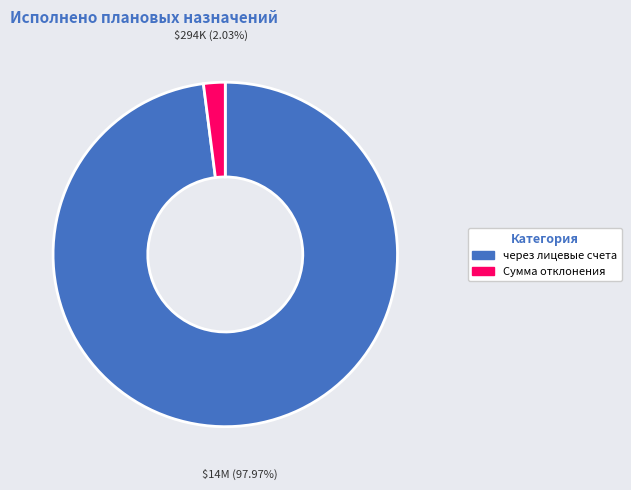

Count the number of slices in the pie.

2